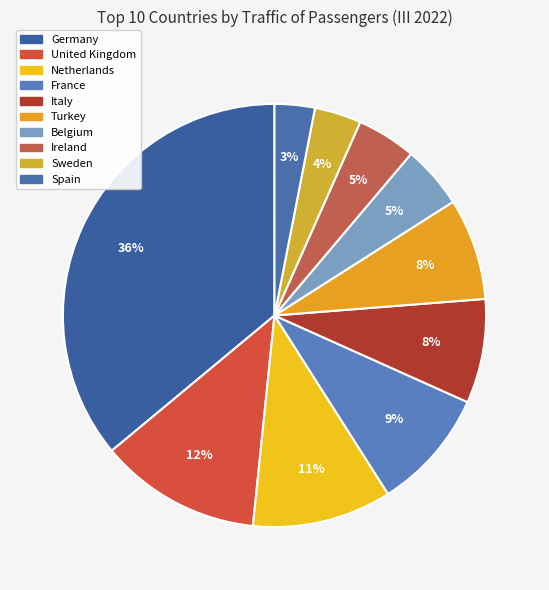

How many slices are in this pie chart?

10